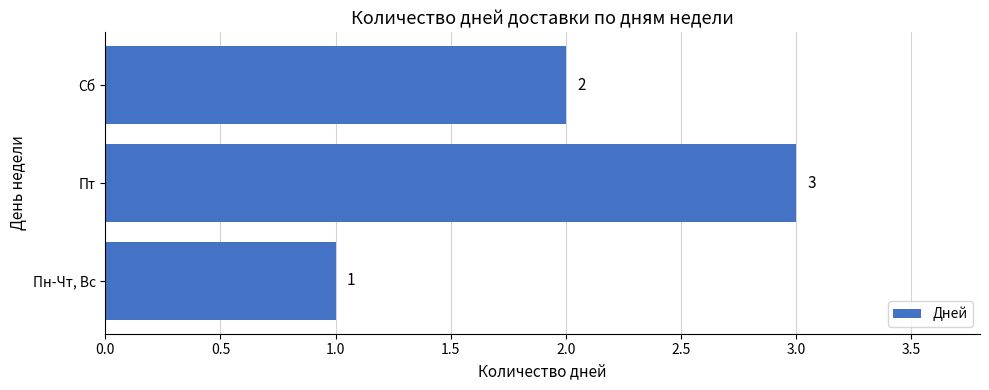

Reading top to bottom, transcribe all the data shown in this chart.

2	3	1